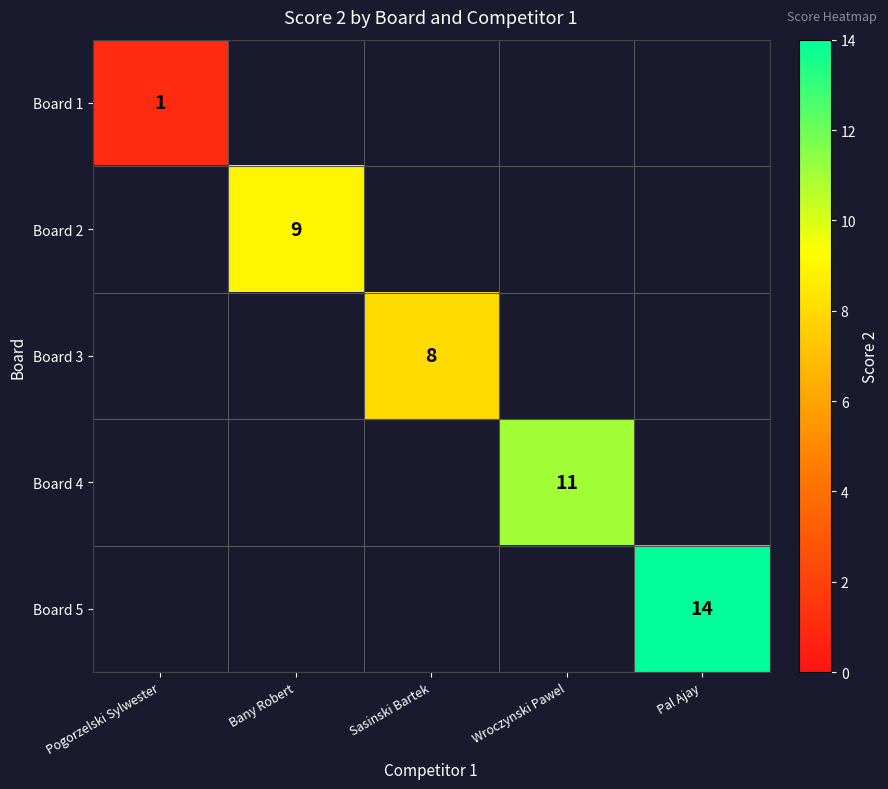

The value of Board 1 at Pogorzelski Sylwester is 2. True or false?

False